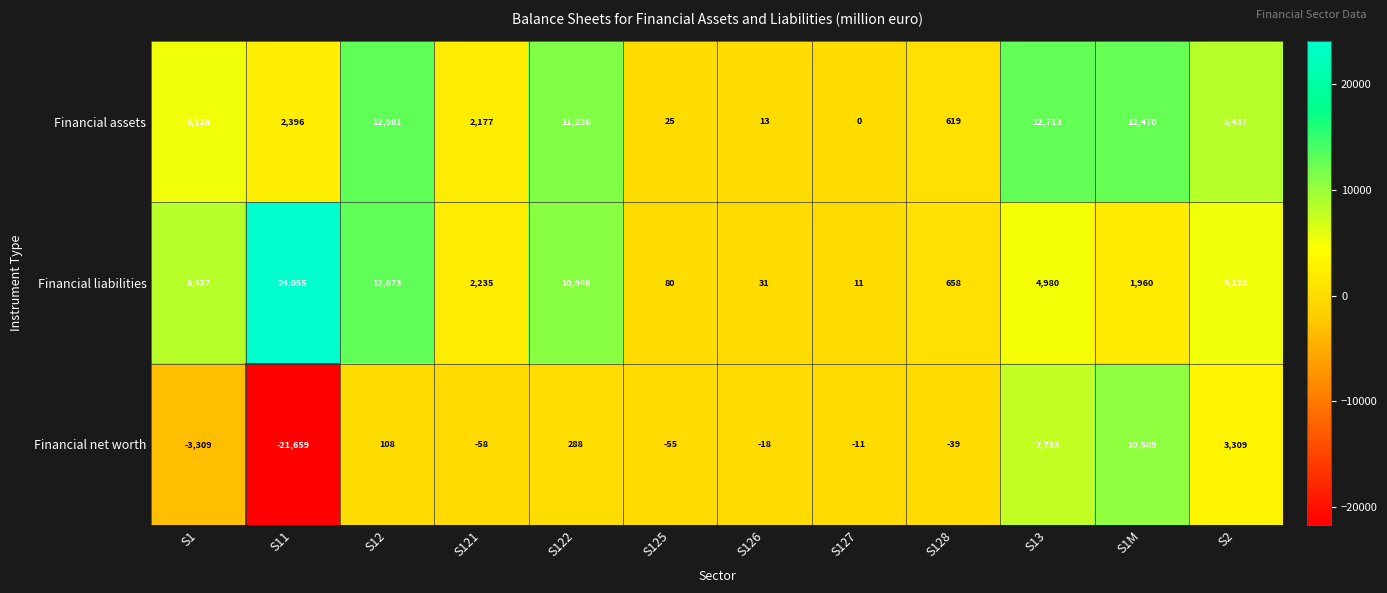

The Financial assets series shows 11236 at S122. True or false?

True